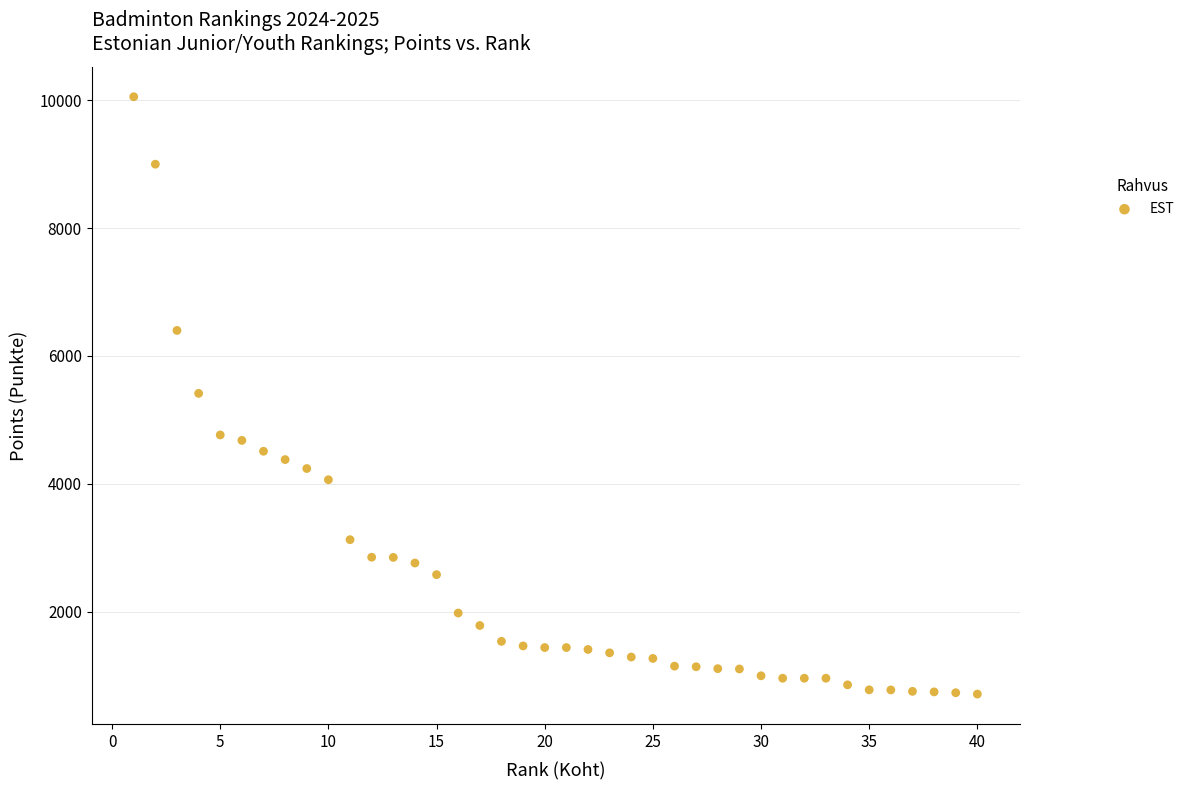

What is the range of Y values (max minus min)?

9343.0